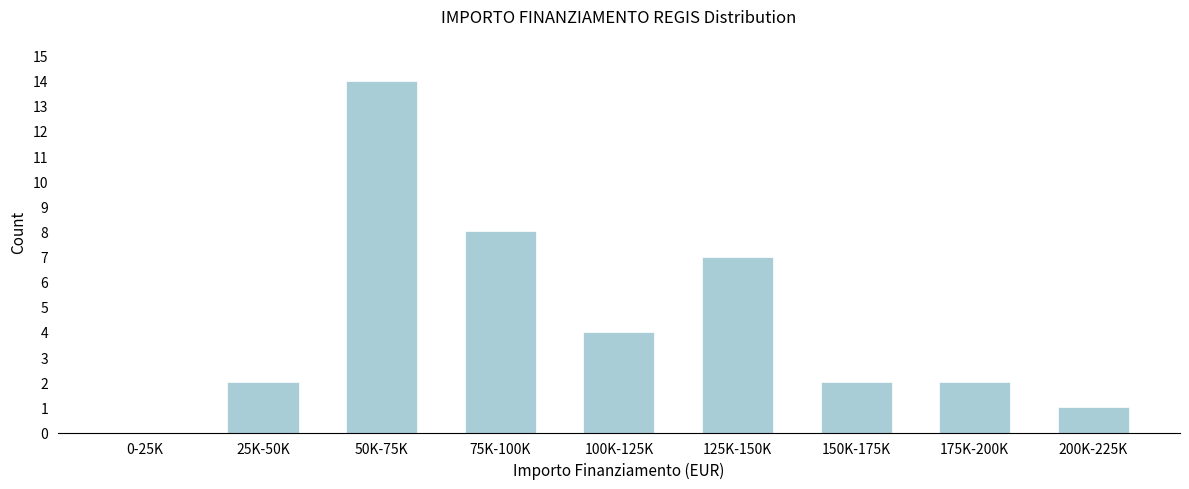

Reading right to left, list all the values displayed in this chart.

200K-225K=1	175K-200K=2	150K-175K=2	125K-150K=7	100K-125K=4	75K-100K=8	50K-75K=14	25K-50K=2	0-25K=0